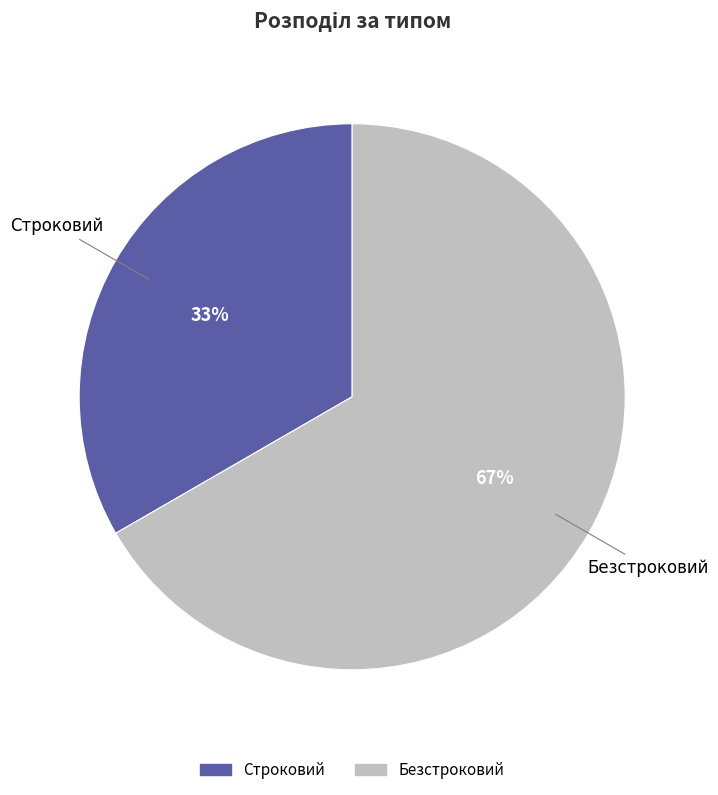

What is the largest slice in the pie chart?

Безстроковий